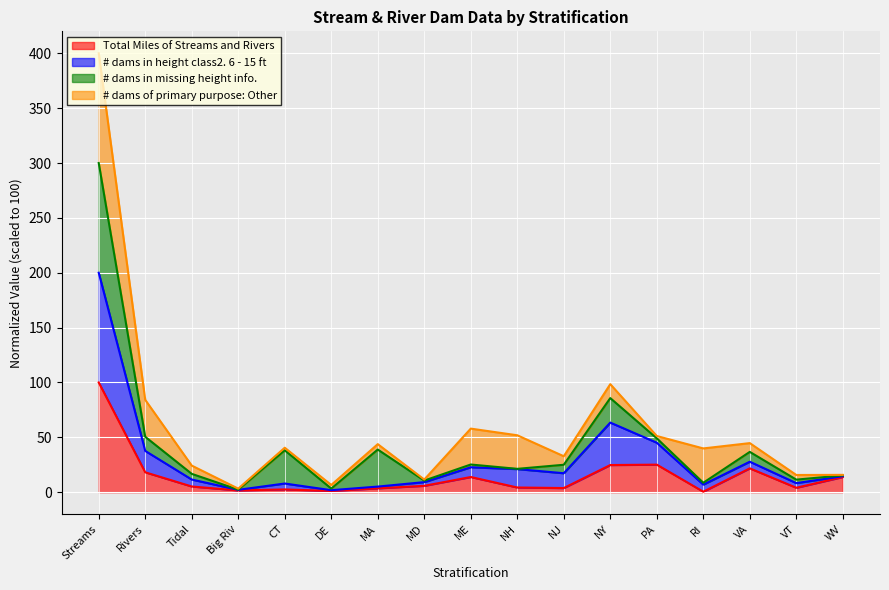

True or false: Total Miles of Streams and Rivers and # dams in height class2. 6 - 15 ft intersect in this chart.

False